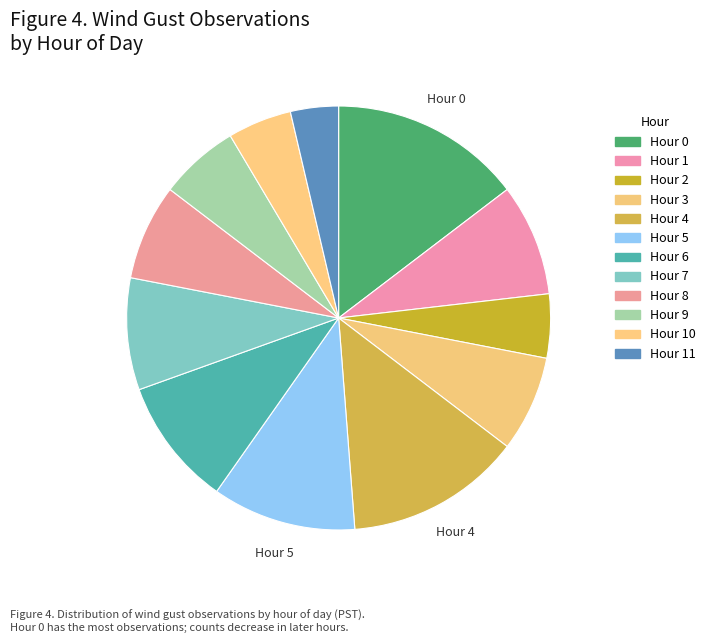

How many segments does this pie chart have?

12